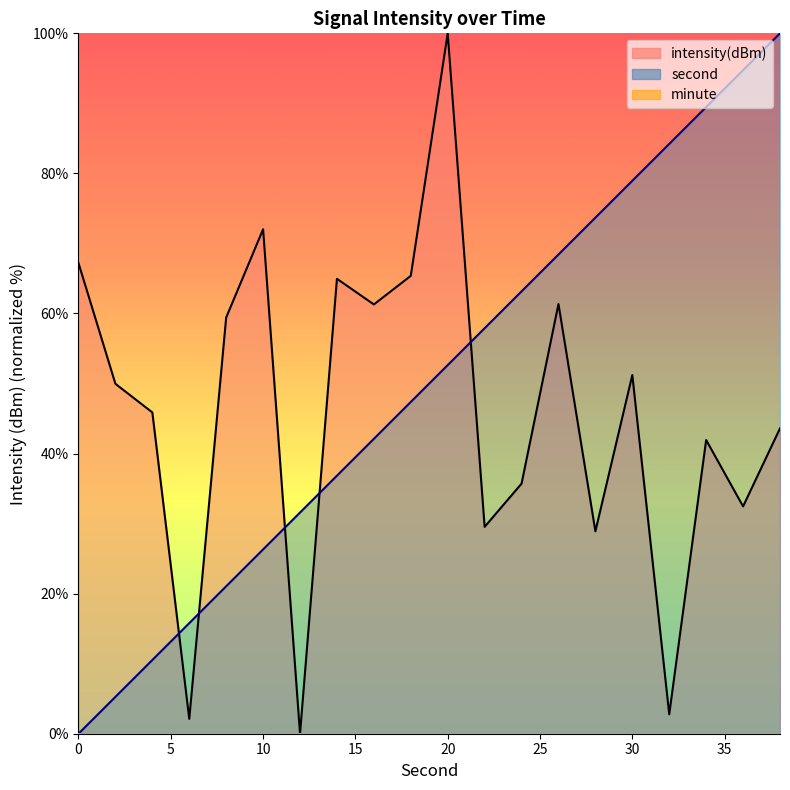

What is the sum of all second values?

1000.0